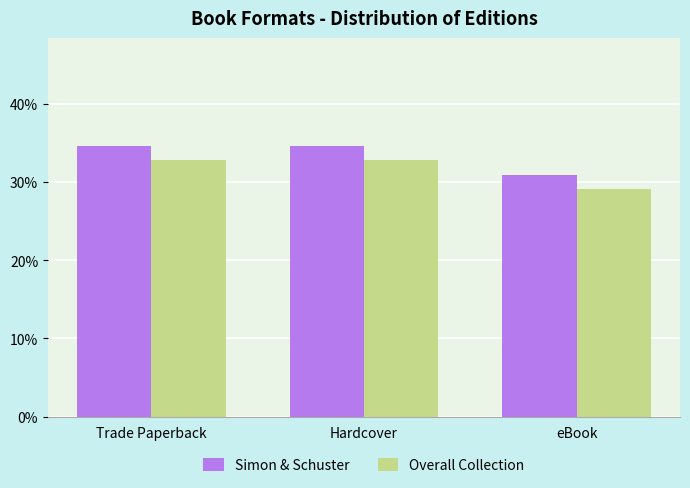

The Simon & Schuster series shows 16.4 at Hardcover. True or false?

False